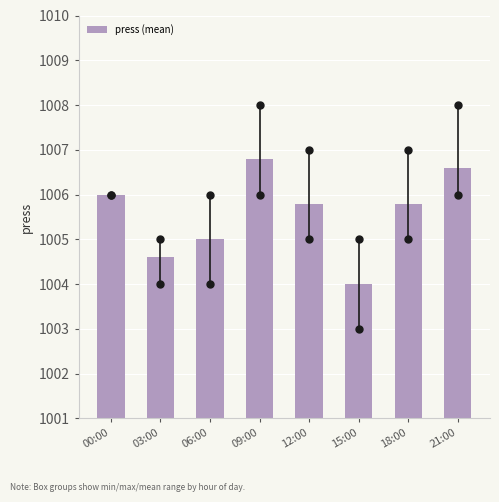

Reading left to right, transcribe all the data shown in this chart.

1006.0	1004.6	1005.0	1006.8	1005.8	1004.0	1005.8	1006.6